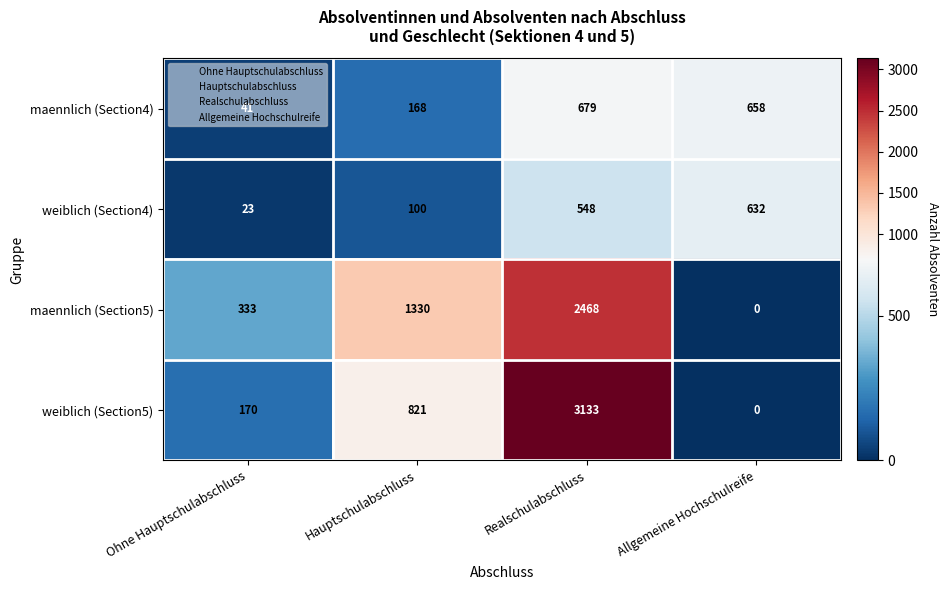

How many maennlich (Section5) values are between 333 and 2468?

3